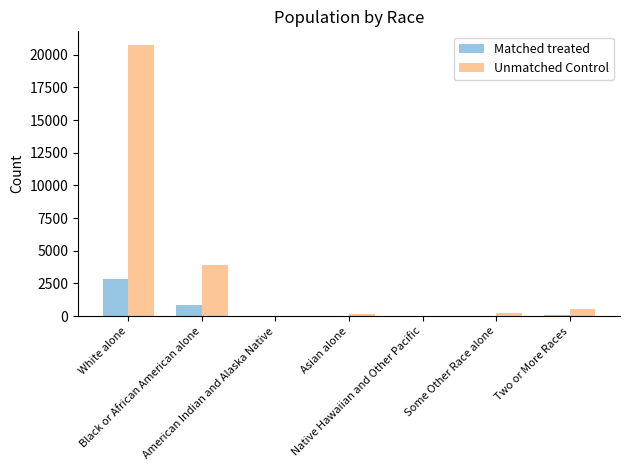

What is the maximum value for Unmatched Control?

20743